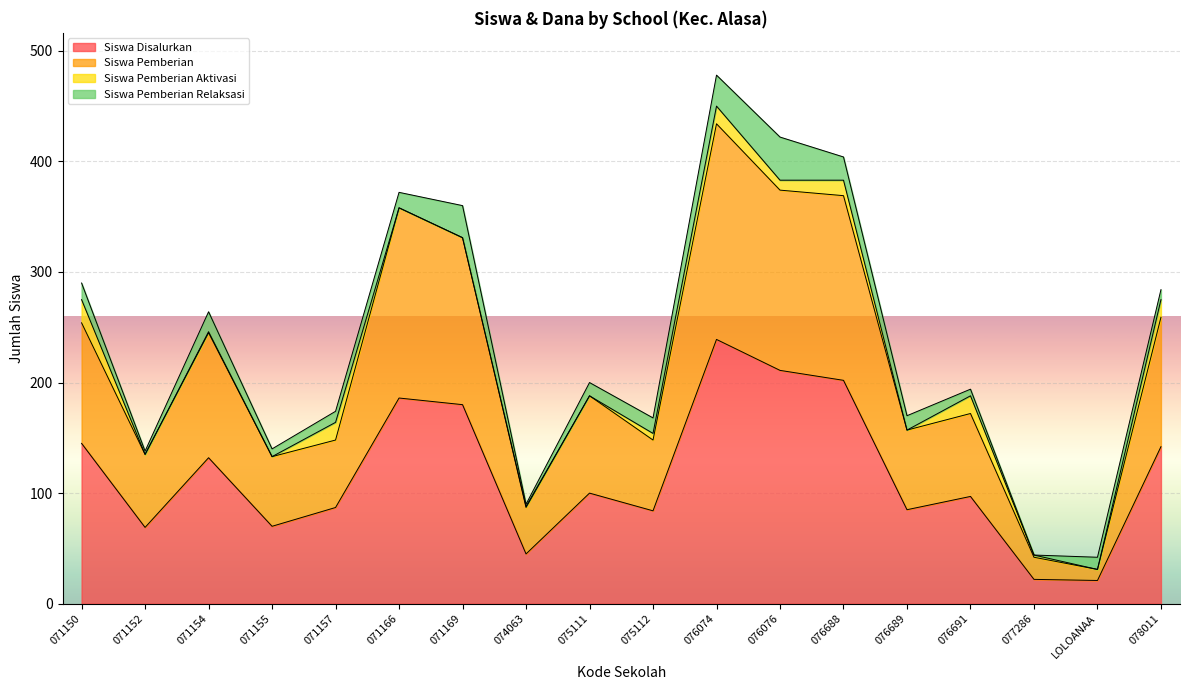

True or false: Dana Disalurkan and Siswa Pemberian cross at least once.

False